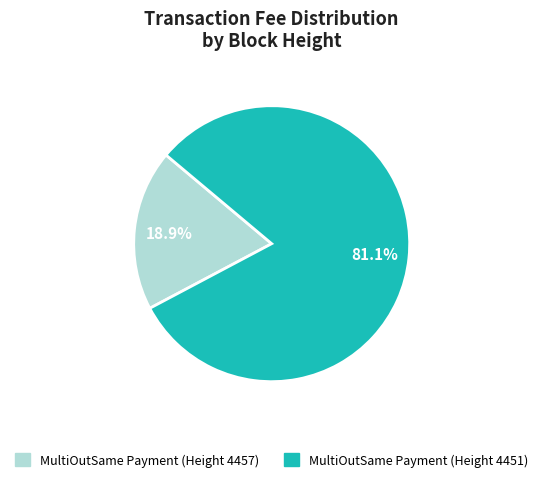

To the nearest percent, what is the difference between the largest and smallest slice percentages?

62%